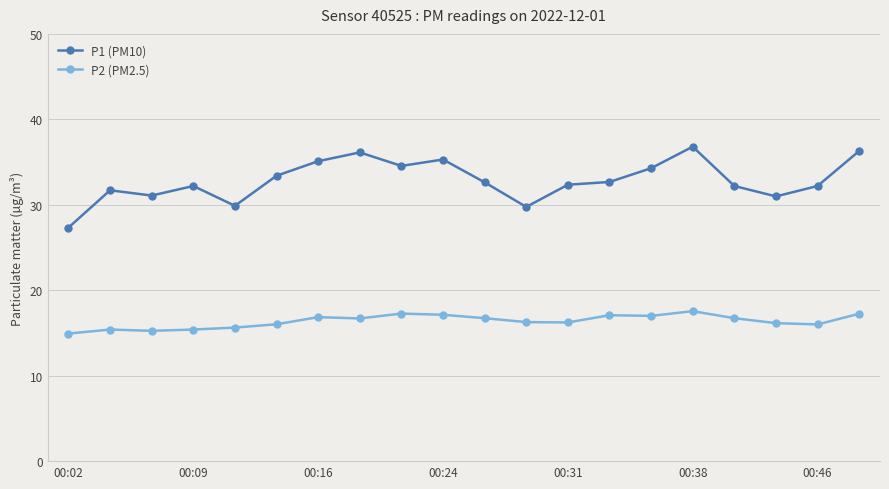

List the series in order of their overall mean, lowest first.

P2 (PM2.5), P1 (PM10)